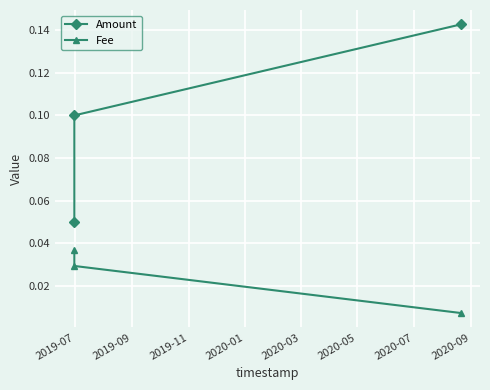

Which series has the widest spread of values?

Amount